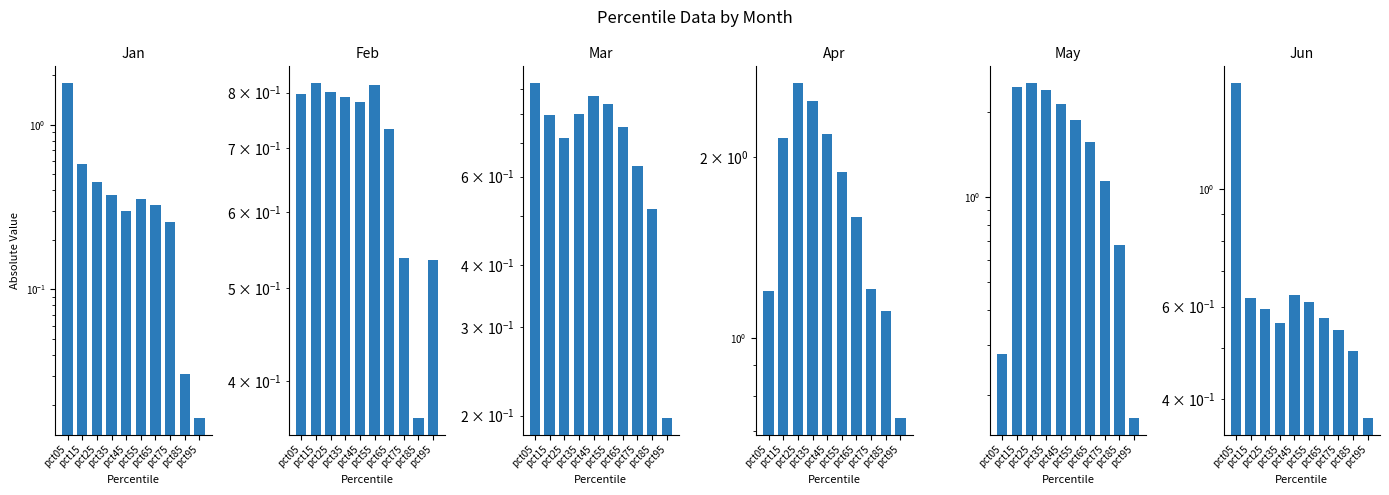

How many categories are shown in the chart?

10